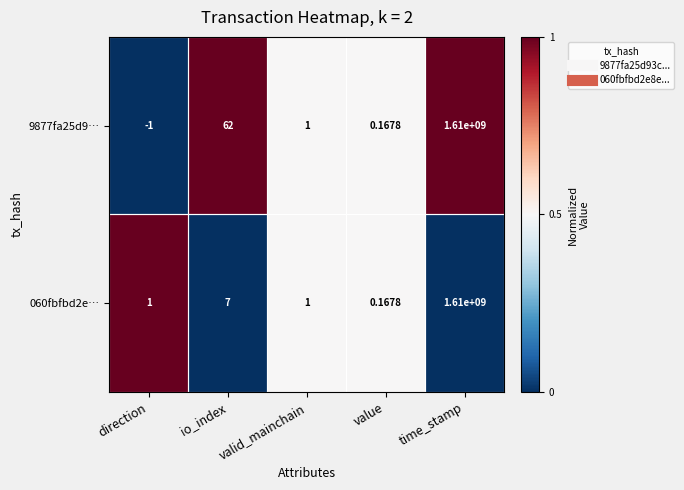

Where is 9877fa25d9… nearest to the value 804999999?

io_index